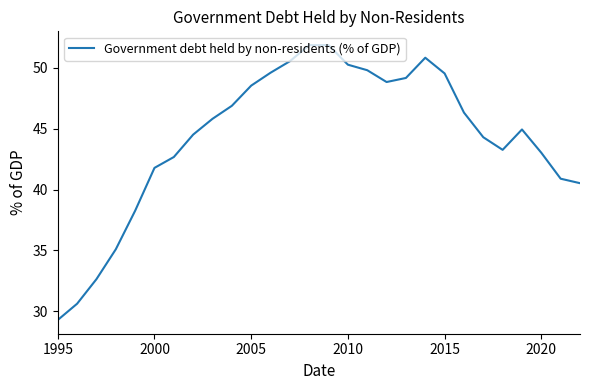

What is the minimum value shown in the chart?

29.3